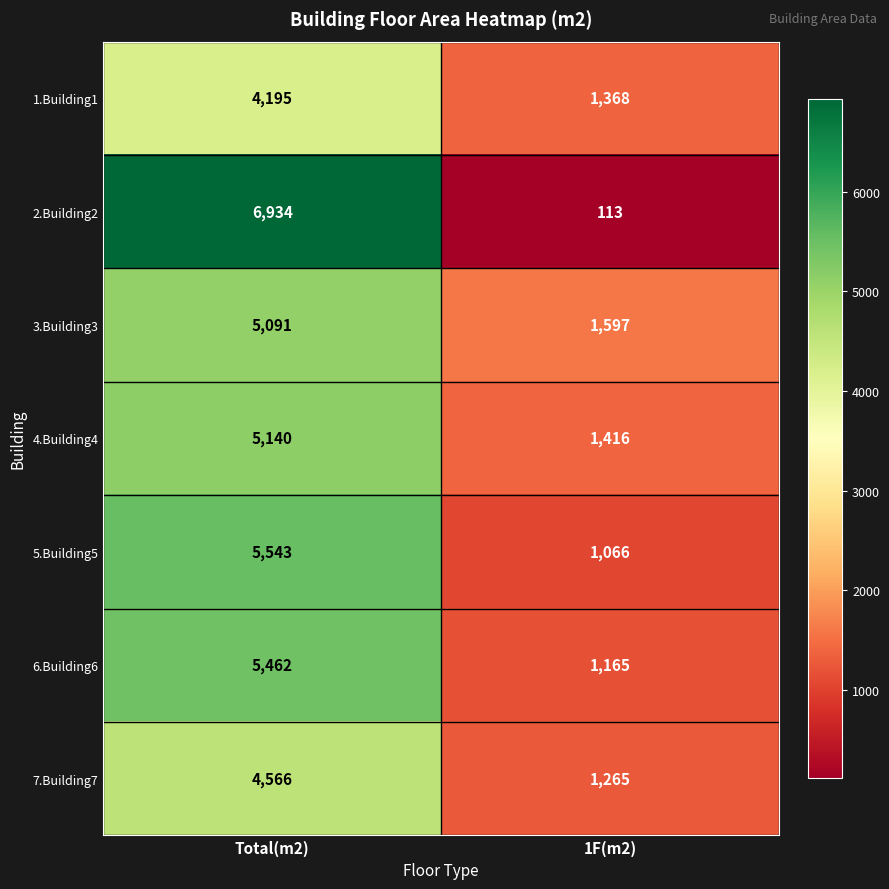

True or false: 4.Building4 has a value of 5140 at Total(m2).

True